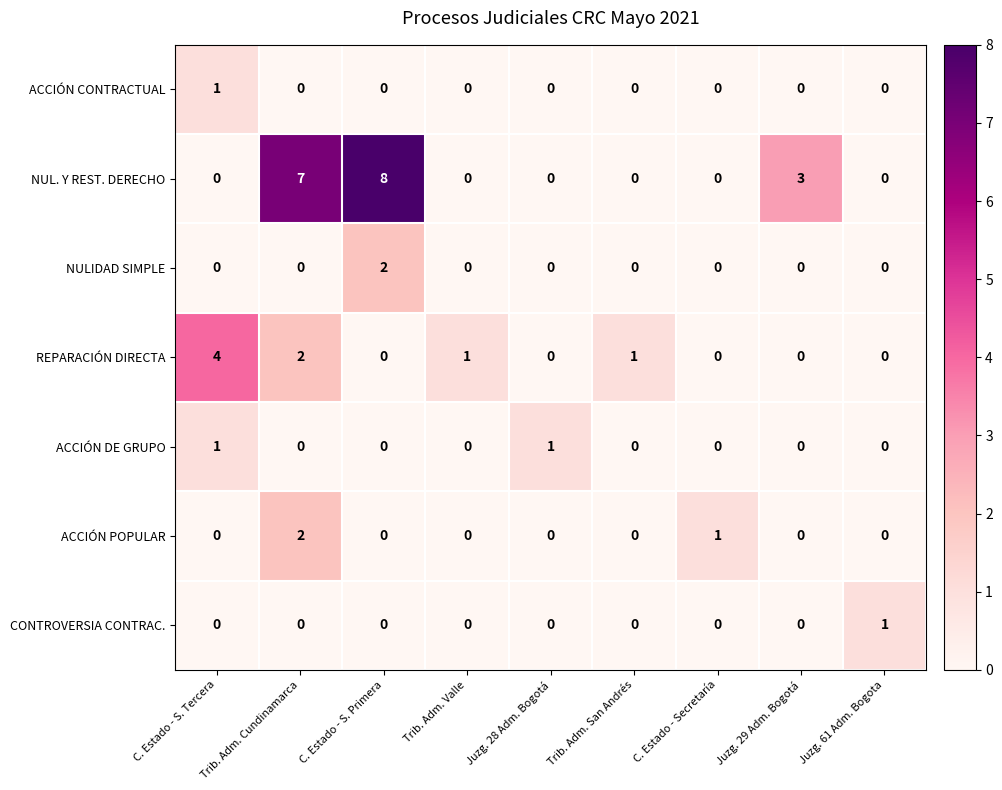

Is it true that ACCIÓN DE GRUPO equals 0 at C. Estado - Secretaría?

True